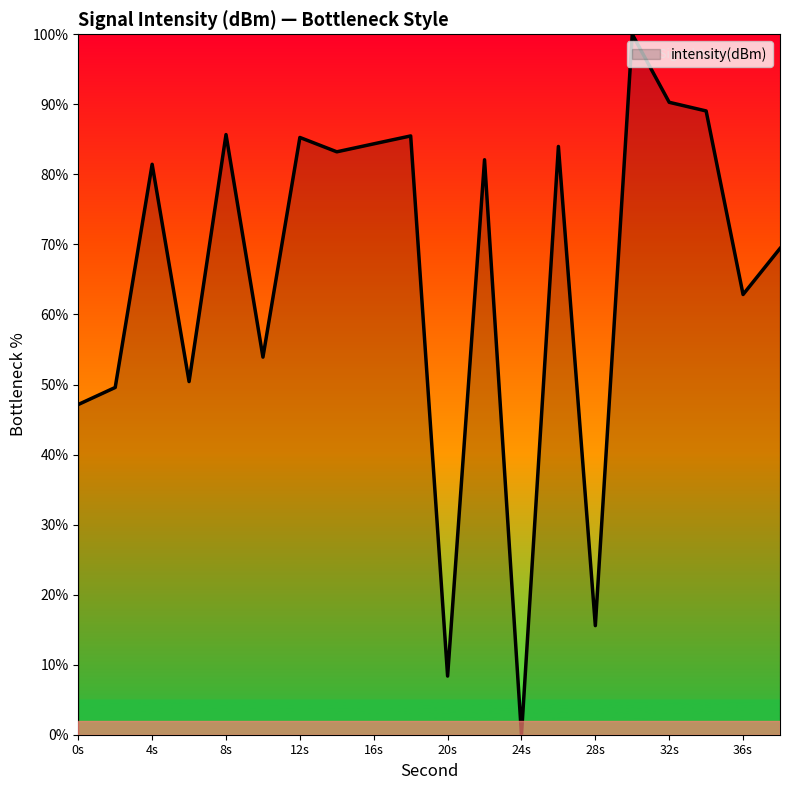

How many categories are shown in the chart?

20